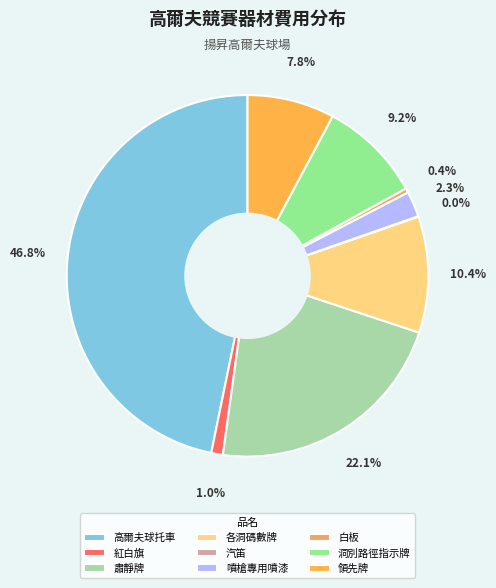

To the nearest percent, what is the combined percentage of 噴槍專用噴漆 and 各洞碼數牌?

13%